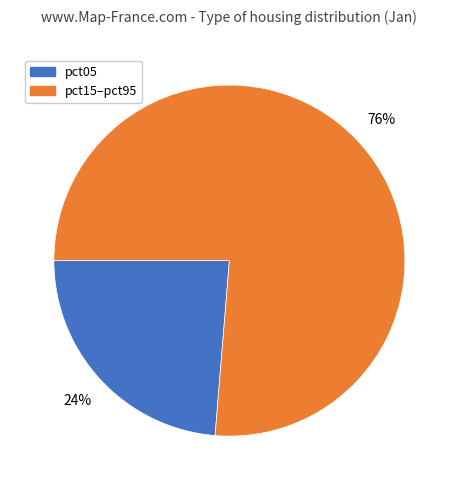

How many slices are in this pie chart?

2